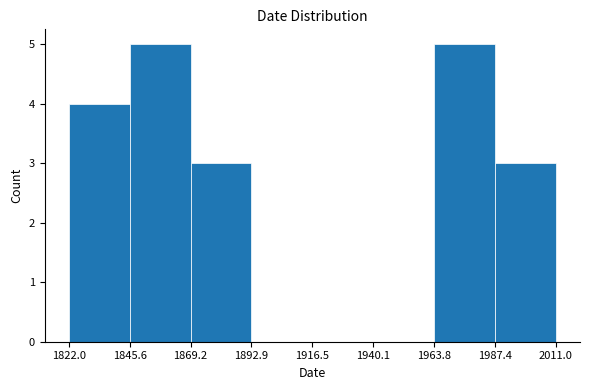

Reading left to right, transcribe this chart: for each bar, give the range it covers on the x-axis and its height. The values are not printed on the chart, so give them approximately, as read against the axis.

1822.0 to 1845.6: 4
1845.6 to 1869.2: 5
1869.2 to 1892.9: 3
1892.9 to 1916.5: 0
1916.5 to 1940.1: 0
1940.1 to 1963.8: 0
1963.8 to 1987.4: 5
1987.4 to 2011.0: 3